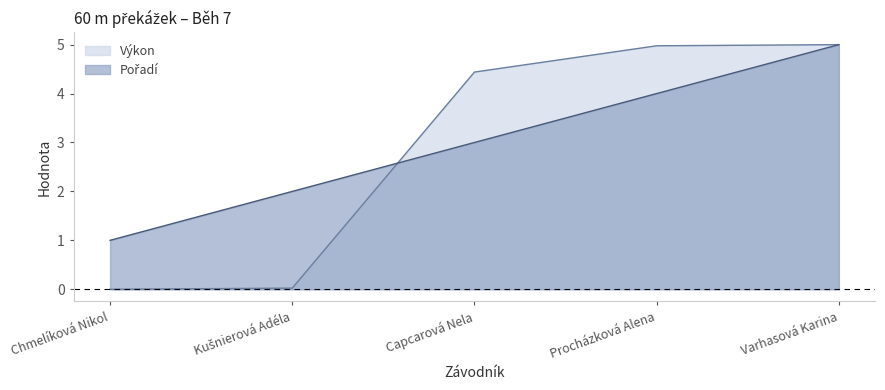

Between Capcarová Nela and Procházková Alena, which series saw the biggest shift?

Pořadí